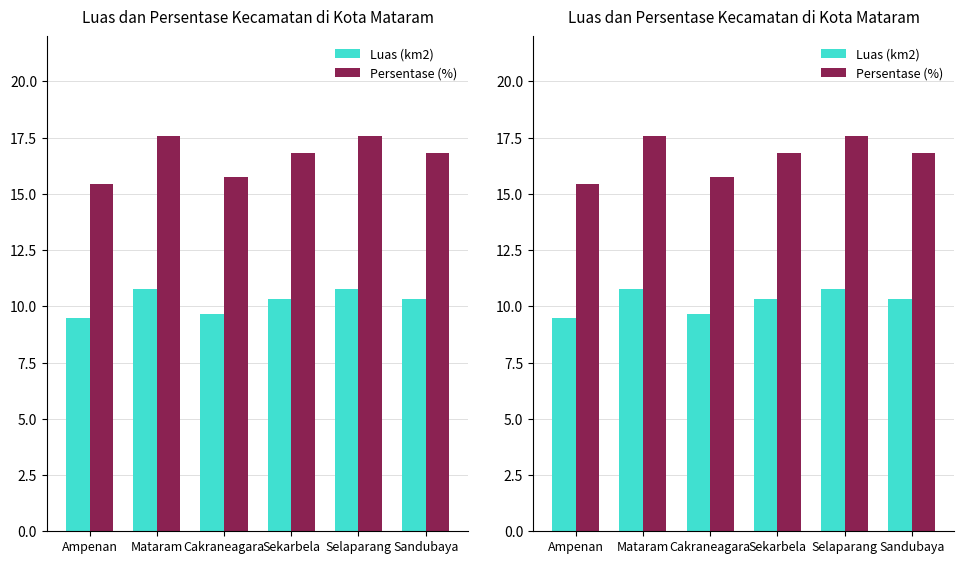

What is the total value across all series at Mataram?

28.3